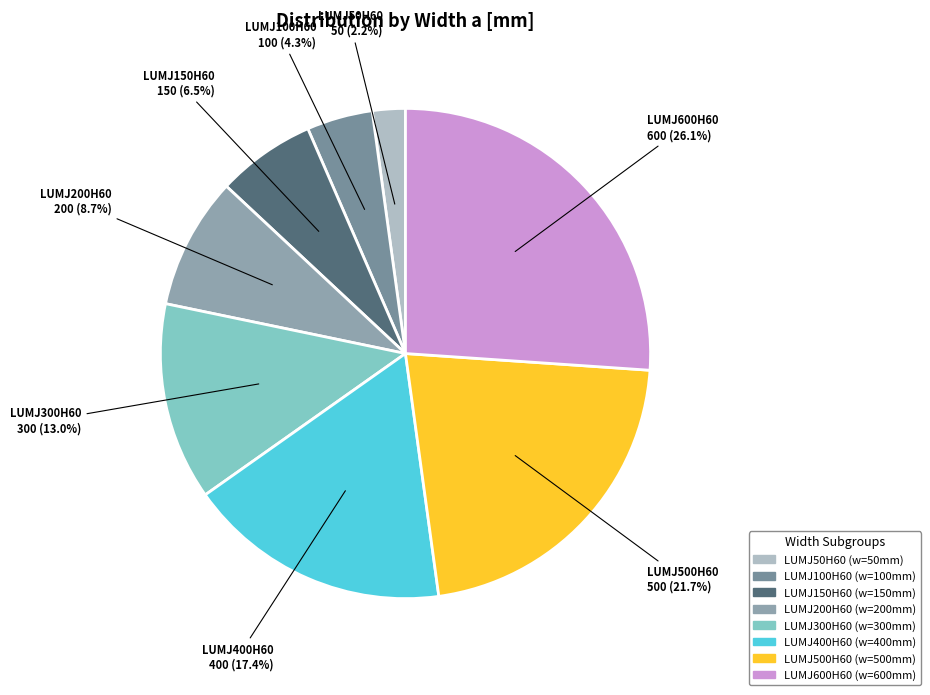

Is LUMJ50H60 the majority of the pie?

No